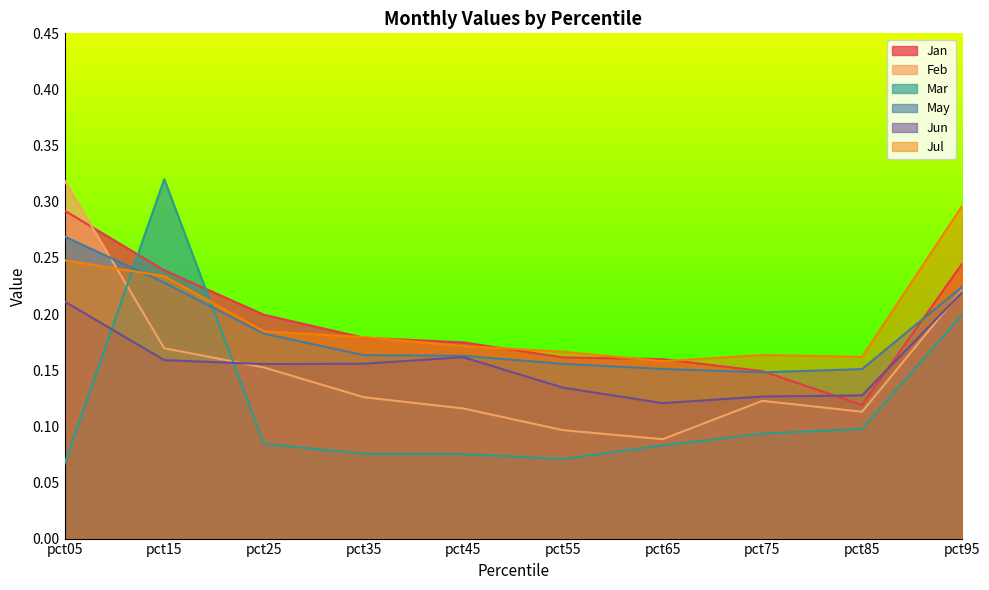

What is the difference between the maximum and minimum values in the Jan series?

0.2